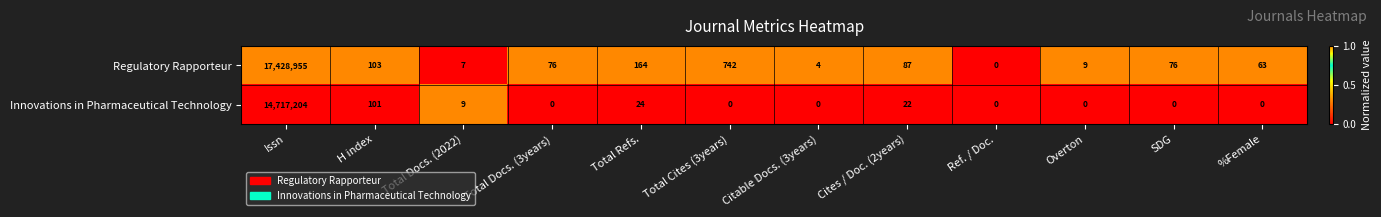

Is the value of Regulatory Rapporteur at Total Refs. greater than the value of Innovations in Pharmaceutical Technology at Total Docs. (2022)?

Yes